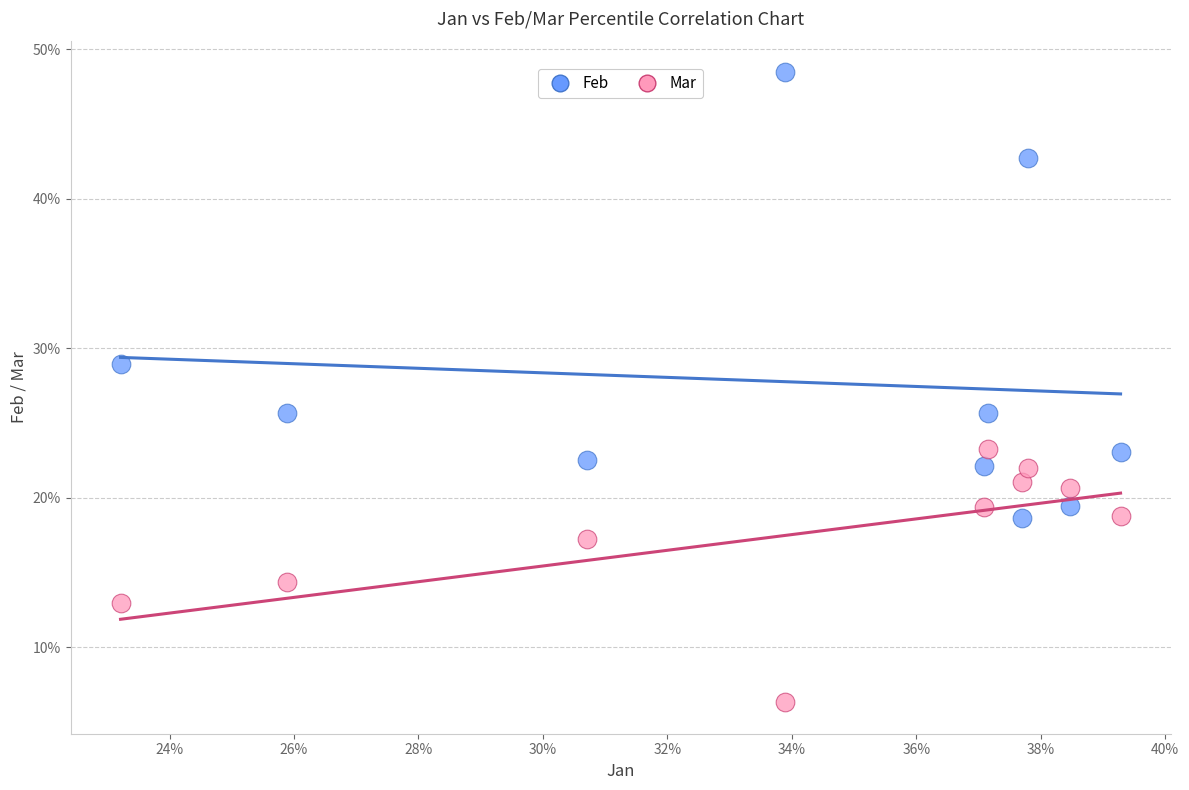

What are all the series names shown in the legend?

Feb, Mar